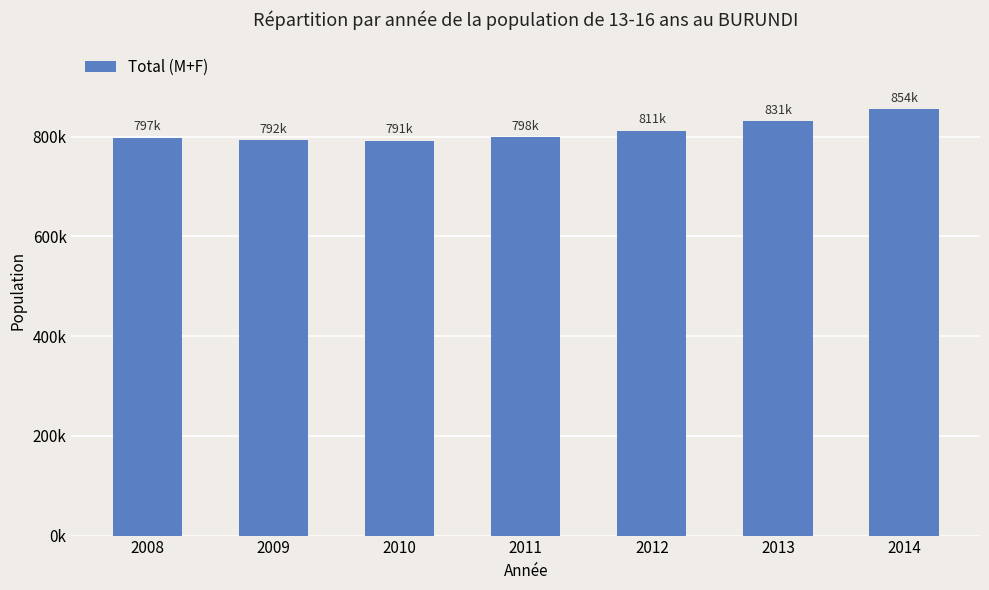

Does the chart contain any negative values?

No